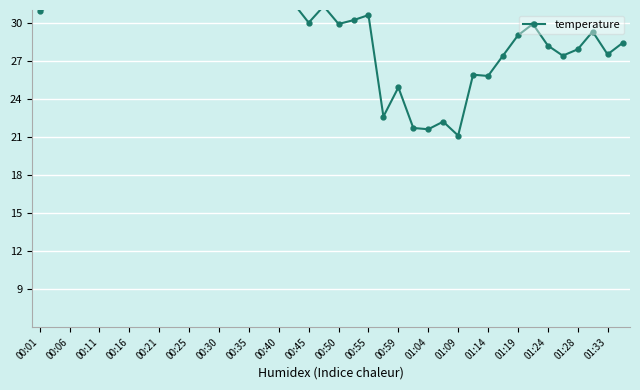

Where does the data first go above 30?

00:01